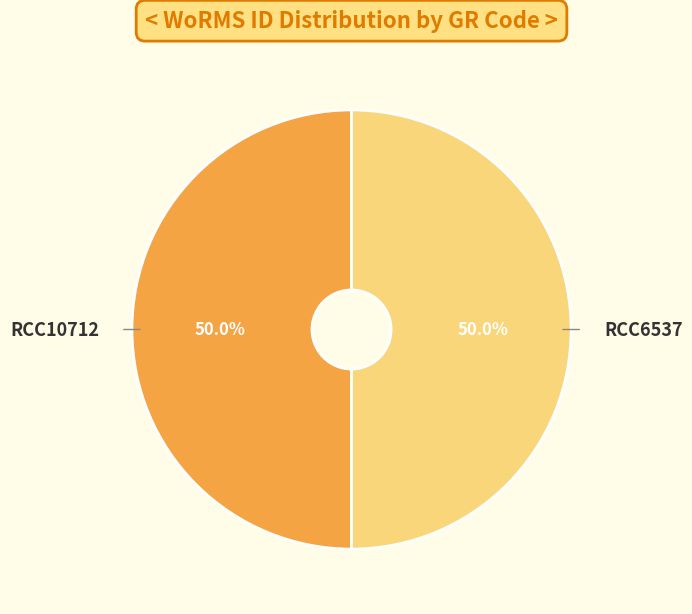

Approximately how many times larger is the value at RCC6537 compared to RCC10712?

1.0